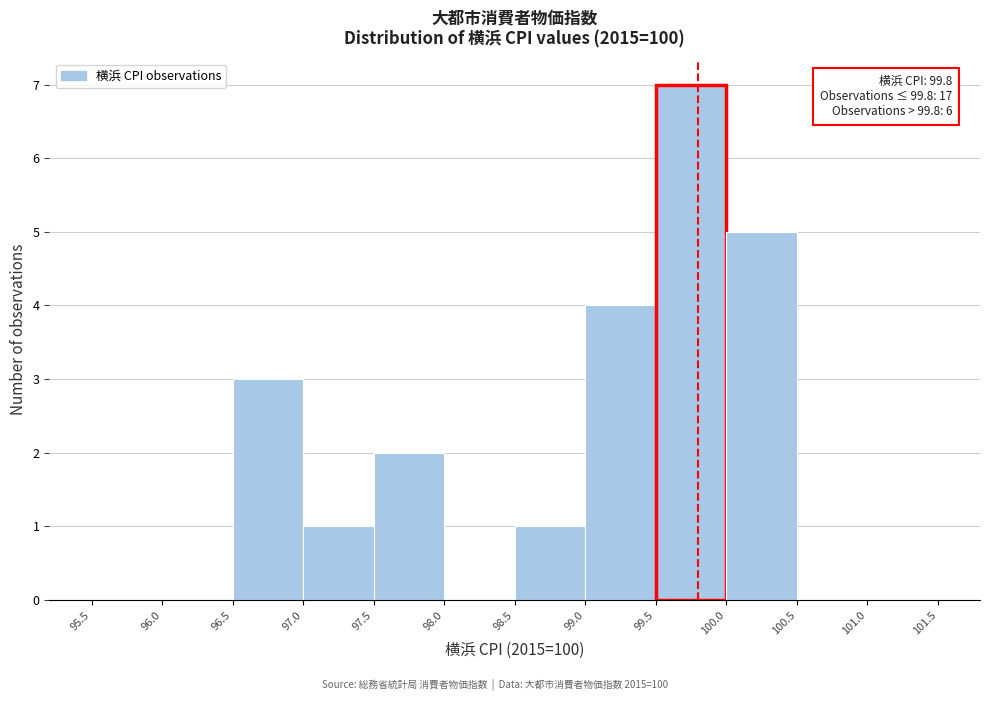

Over which range of the x-axis is the bar tallest?

99.5 to 100.0